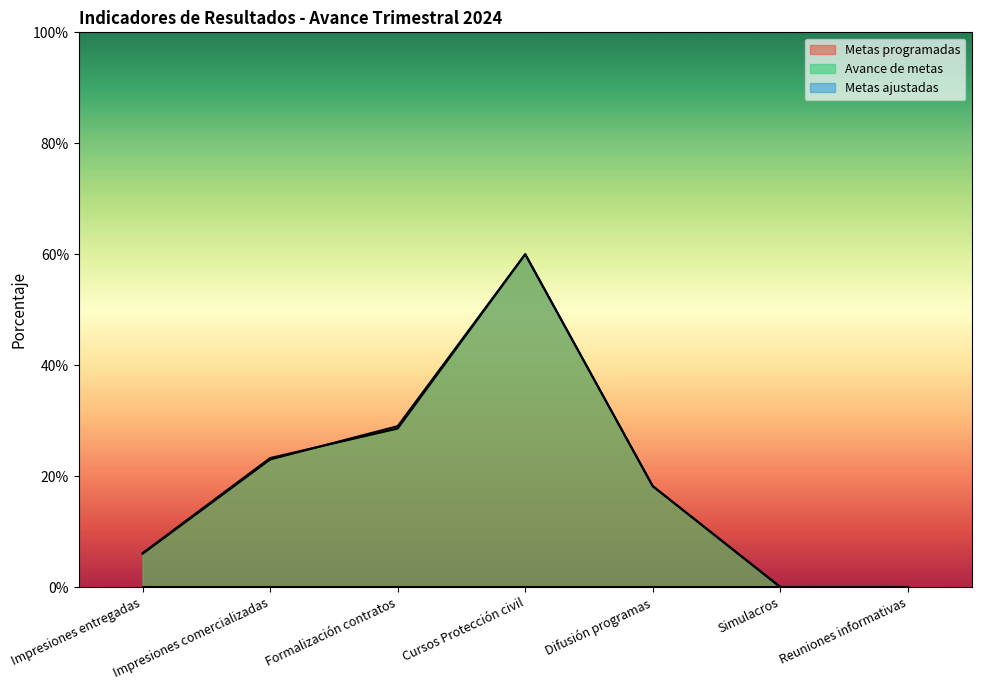

Is the value of Metas programadas at Formalización contratos greater than the value of Avance de metas at Reuniones informativas?

Yes